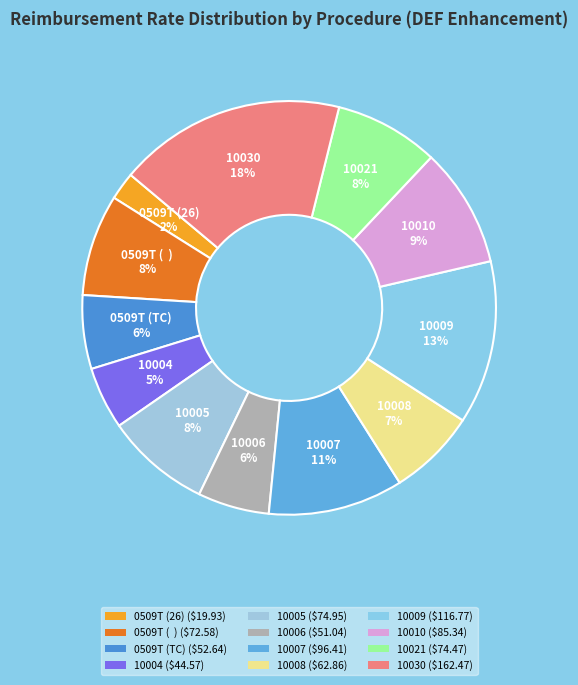

How many slices are in this pie chart?

12